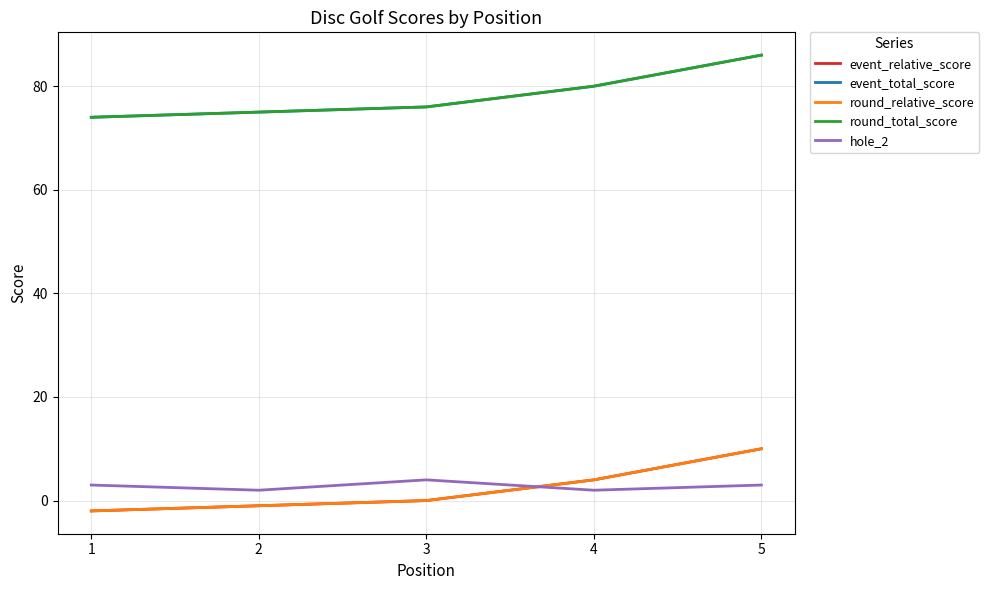

Rank the series at 4 from highest to lowest value.

event_total_score, round_total_score, event_relative_score, round_relative_score, hole_2